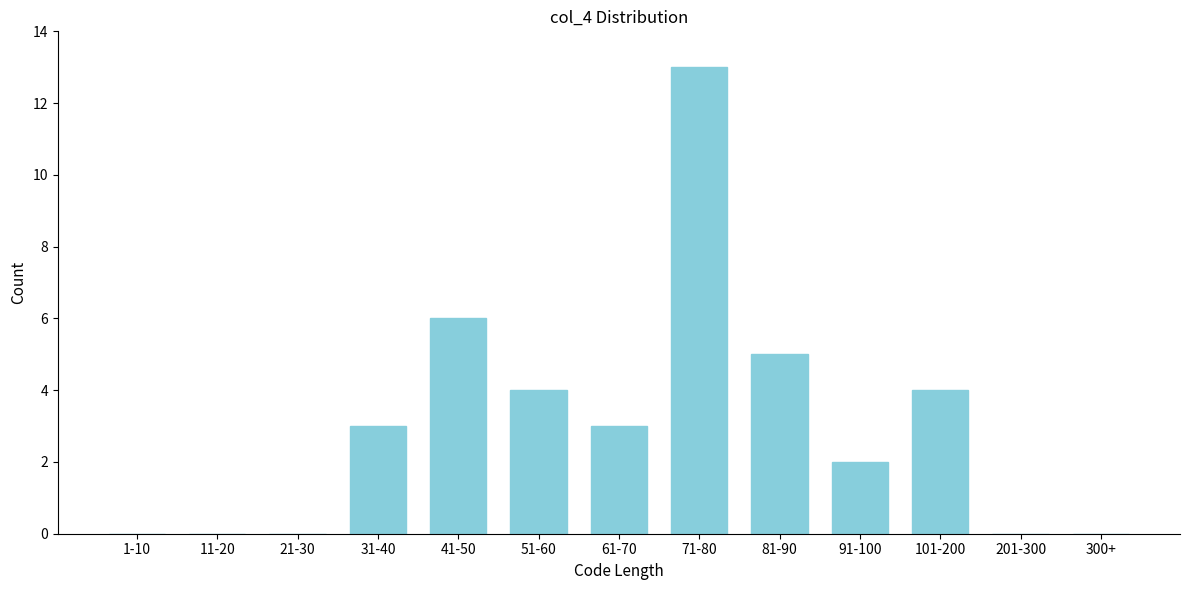

Reading right to left, list all the values displayed in this chart.

300+=0	201-300=0	101-200=4	91-100=2	81-90=5	71-80=13	61-70=3	51-60=4	41-50=6	31-40=3	21-30=0	11-20=0	1-10=0